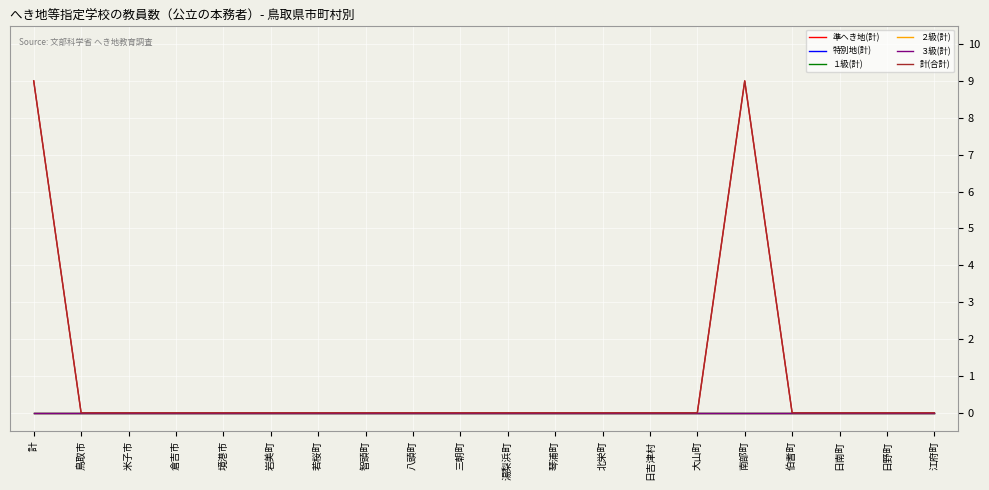

At 江府町, list the series in order from largest to smallest.

準へき地(計), 特別地(計), １級(計), ２級(計), ３級(計), 計(合計)